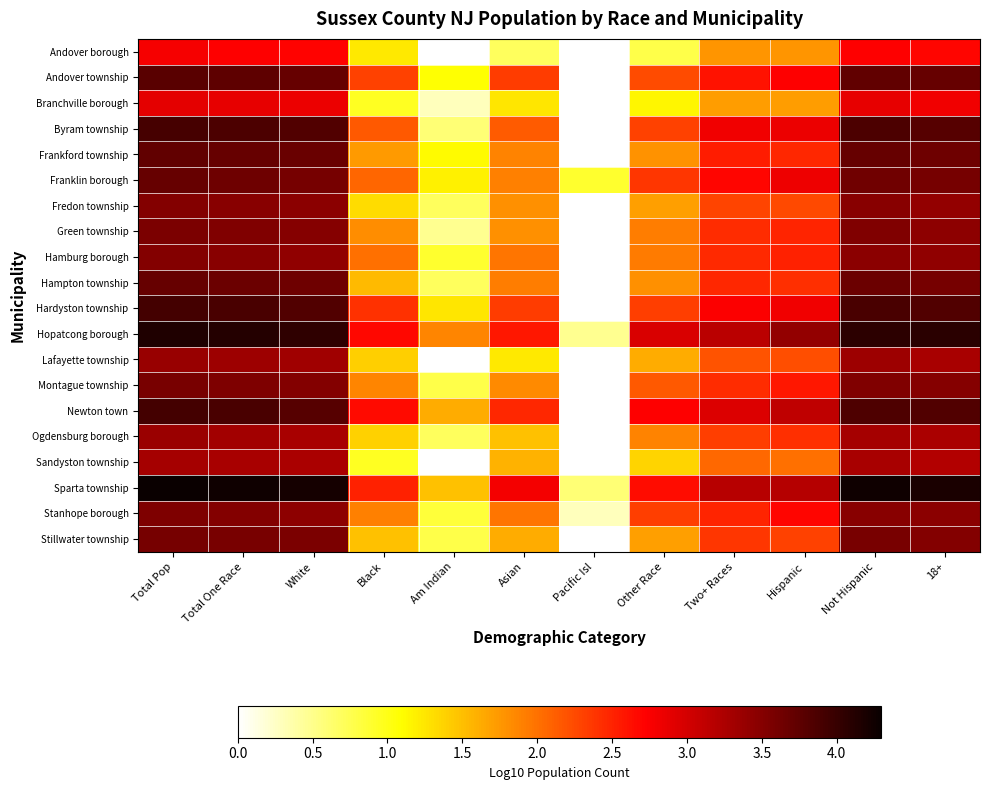

The value of Green township at Am Indian is 0.5. True or false?

True